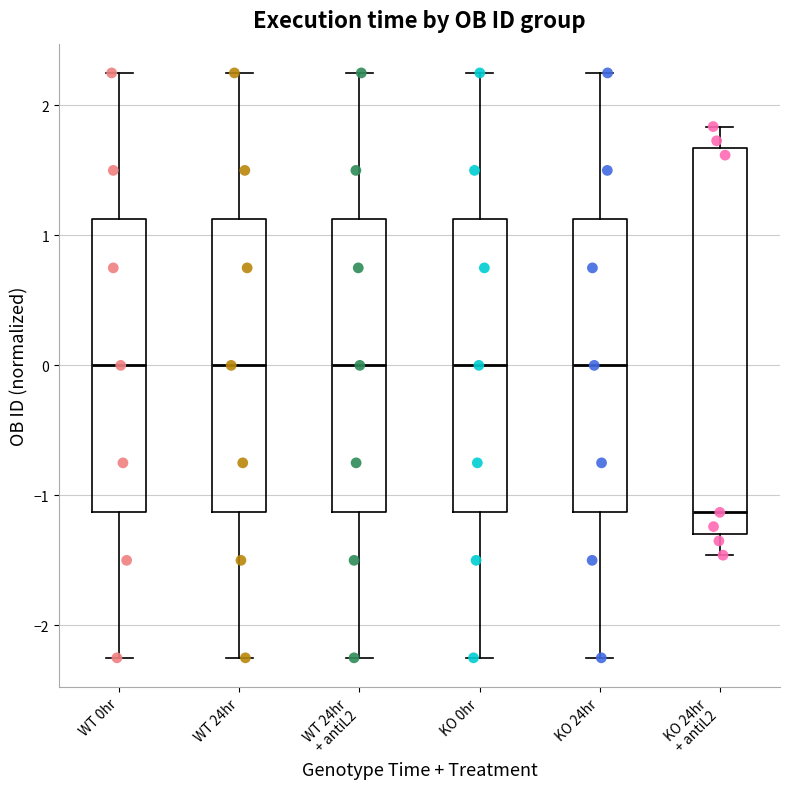

Reading left to right, read every box against the y-axis: the position of its median line, the range the box covers, and the ends of its whiskers. The values are not printed on the chart, so give them approximately, as read against the axis.

WT 0hr: median 0.0, box -1.1 to 1.1, whiskers -2.2 to 2.3
WT 24hr: median 0.0, box -1.1 to 1.1, whiskers -2.2 to 2.3
WT 24hr + antiL2: median 0.0, box -1.1 to 1.1, whiskers -2.2 to 2.3
KO 0hr: median 0.0, box -1.1 to 1.1, whiskers -2.2 to 2.3
KO 24hr: median 0.0, box -1.1 to 1.1, whiskers -2.2 to 2.3
KO 24hr + antiL2: median -1.1, box -1.3 to 1.7, whiskers -1.5 to 1.8